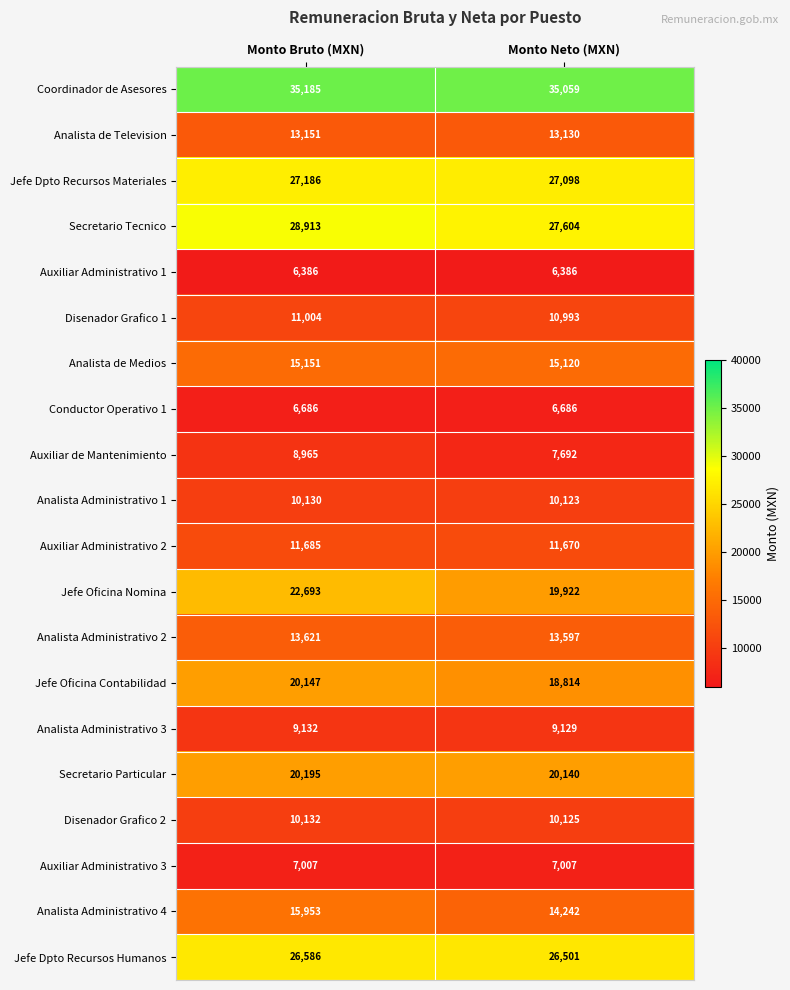

How many categories are shown in the chart?

2